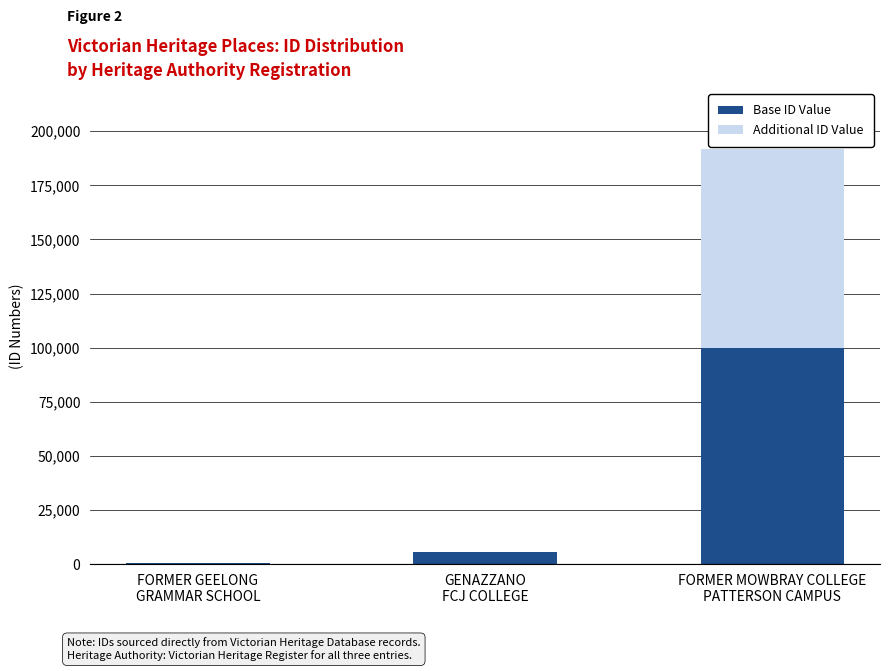

Does the chart contain stacked bars?

Yes